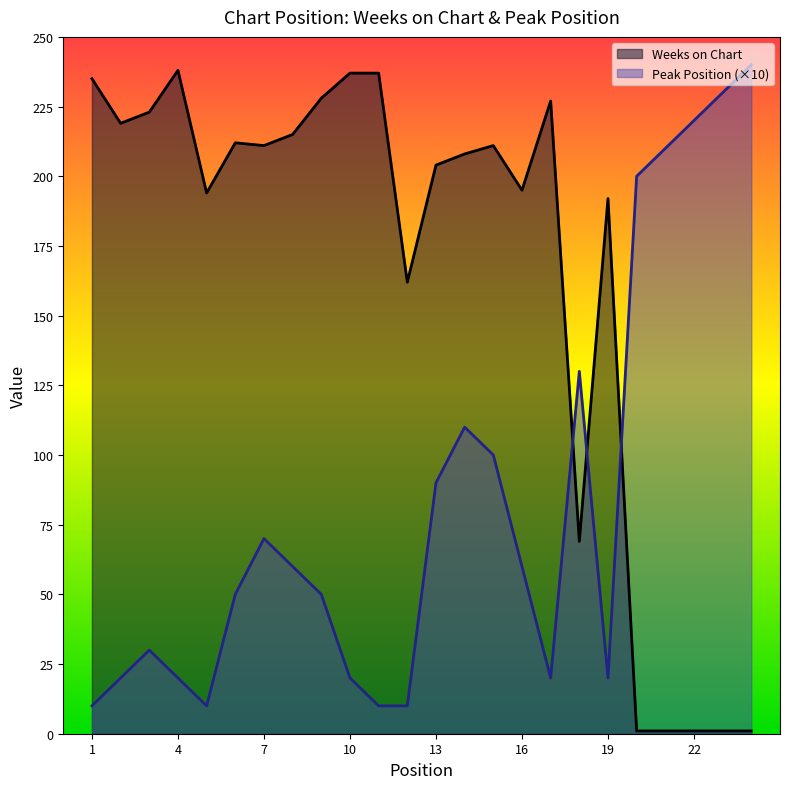

Between which two adjacent categories do Peak Position and Weeks on Chart first intersect?

17 and 18